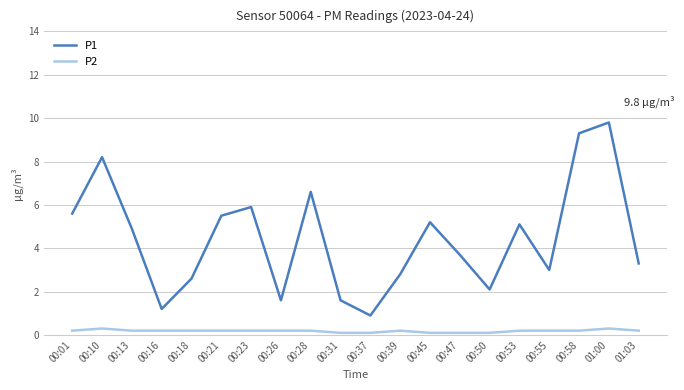

True or false: P1 has more than 2 points higher than both neighbors.

True